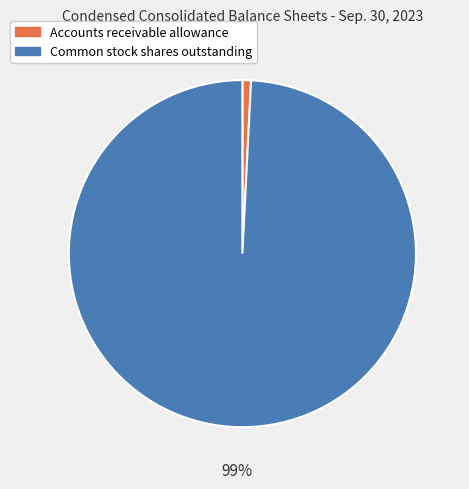

To the nearest percent, what is the average slice percentage?

50%